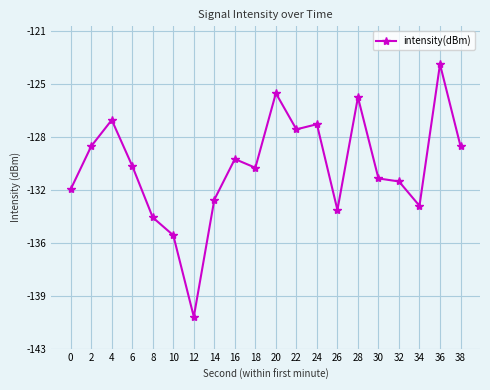

True or false: there are more than 0 points higher than both neighbors.

True